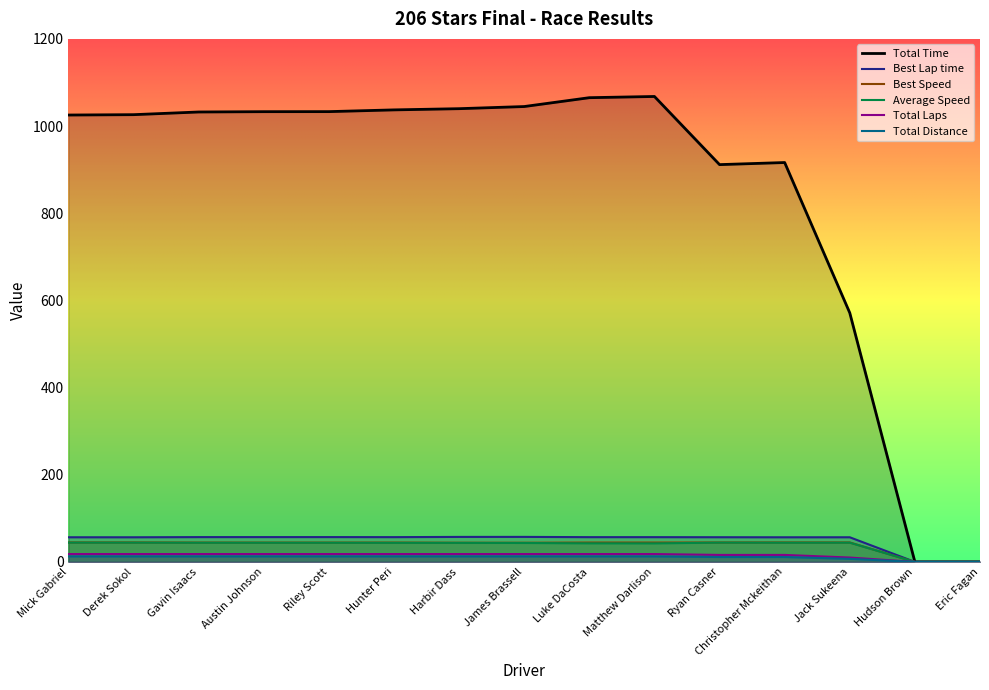

Between Harbir Dass and James Brassell, which series saw the biggest shift?

Total Time